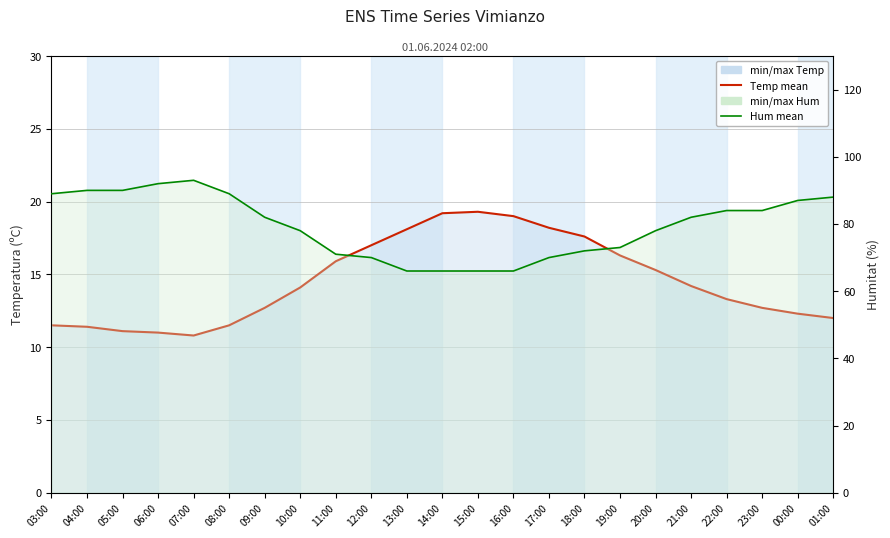

Reading left to right, extract all data points from this chart.

Temperatura (ºC): 03:00=11.5	04:00=11.4	05:00=11.1	06:00=11.0	07:00=10.8	08:00=11.5	09:00=12.7	10:00=14.1	11:00=15.9	12:00=17.0	13:00=18.1	14:00=19.2	15:00=19.3	16:00=19.0	17:00=18.2	18:00=17.6	19:00=16.3	20:00=15.3	21:00=14.2	22:00=13.3	23:00=12.7	00:00=12.3	01:00=12.0
Humitat (%): 03:00=89.0	04:00=90.0	05:00=90.0	06:00=92.0	07:00=93.0	08:00=89.0	09:00=82.0	10:00=78.0	11:00=71.0	12:00=70.0	13:00=66.0	14:00=66.0	15:00=66.0	16:00=66.0	17:00=70.0	18:00=72.0	19:00=73.0	20:00=78.0	21:00=82.0	22:00=84.0	23:00=84.0	00:00=87.0	01:00=88.0